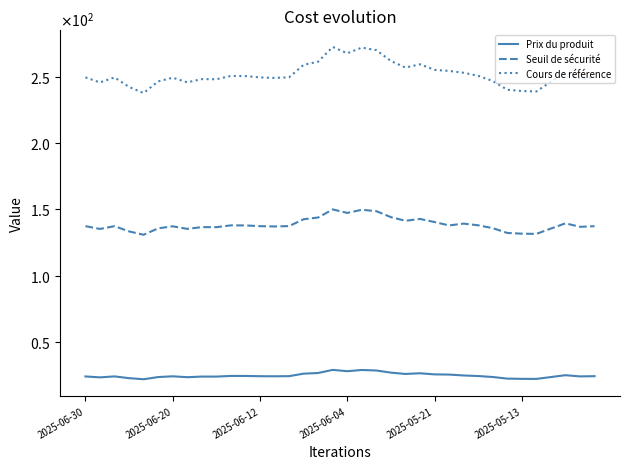

Does the chart display data point markers on the line(s)?

No